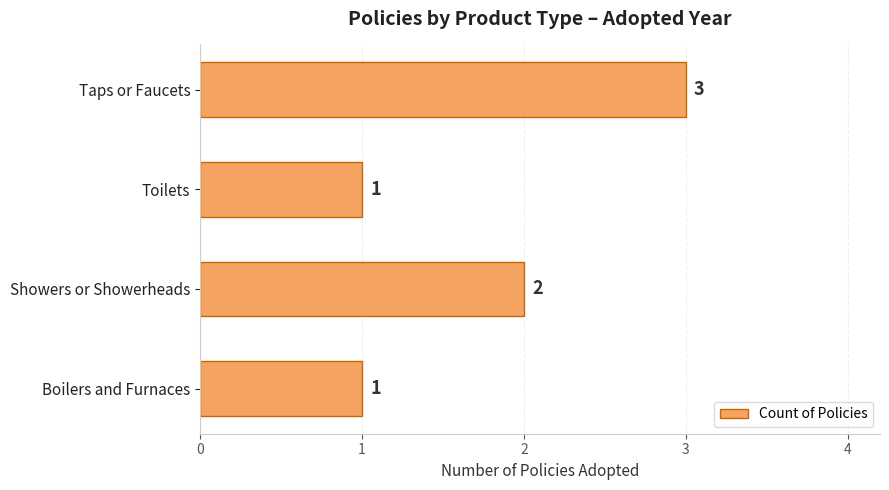

What is the sum of the values at Showers or Showerheads and Taps or Faucets?

5